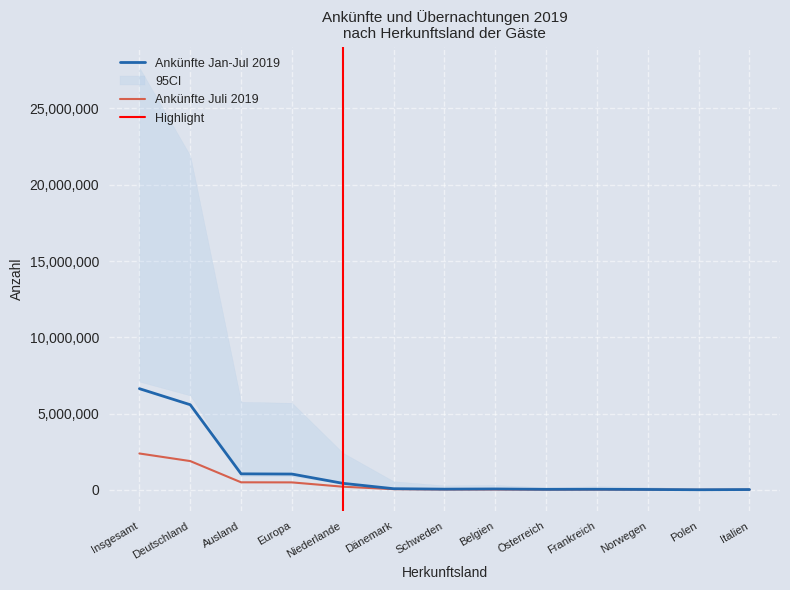

What is the difference between the maximum and minimum values in the Ankünfte Juli 2019 series?

2382081